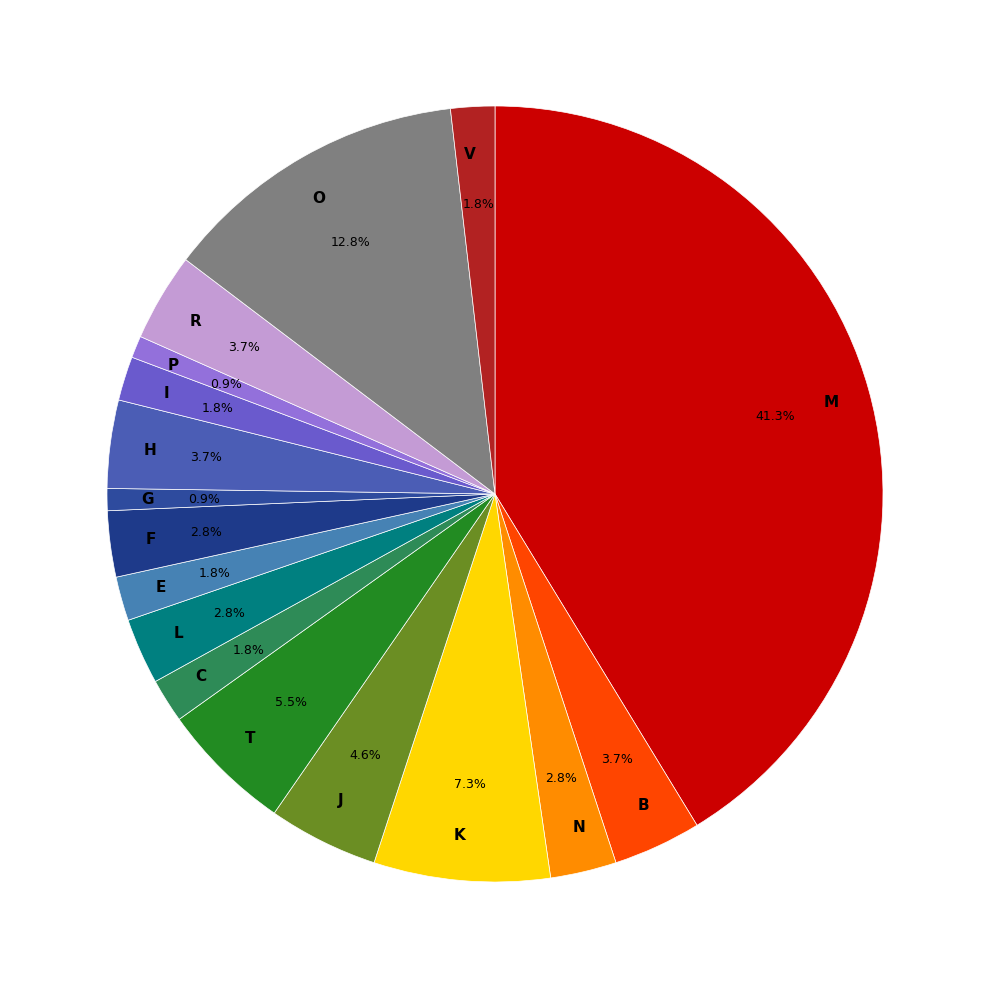

Count the number of slices in the pie.

17